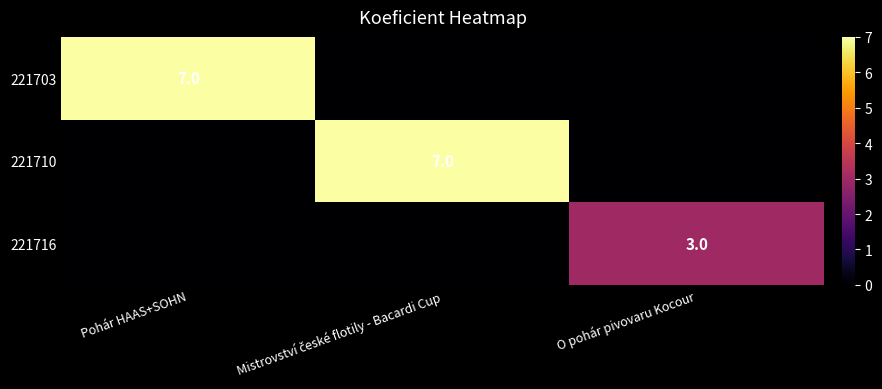

Is it true that 221703 equals 7 at Pohár HAAS+SOHN?

True